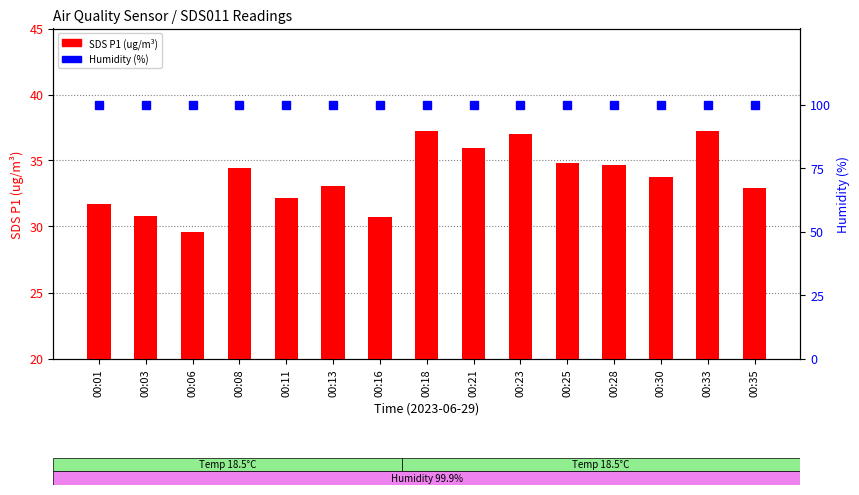

What is the sum of all Humidity (%) values?

1498.5